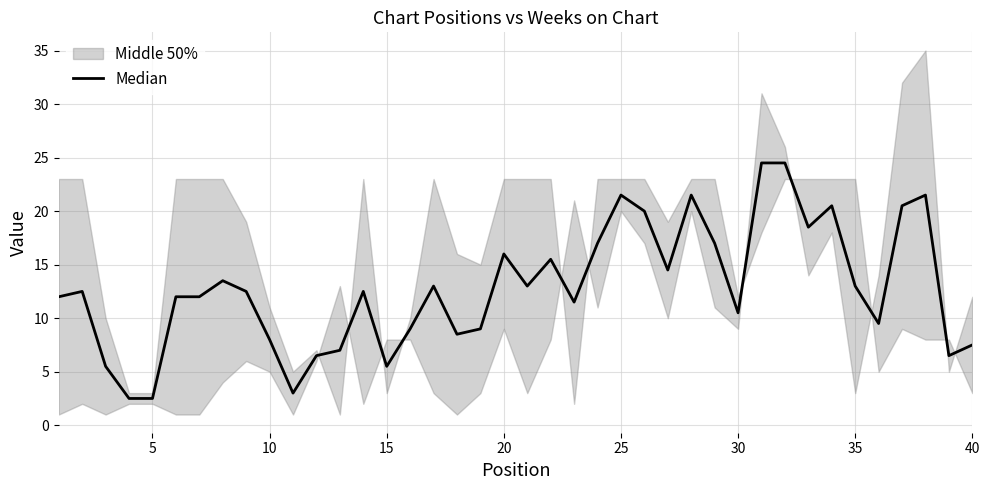

What is the smallest value displayed?

2.5